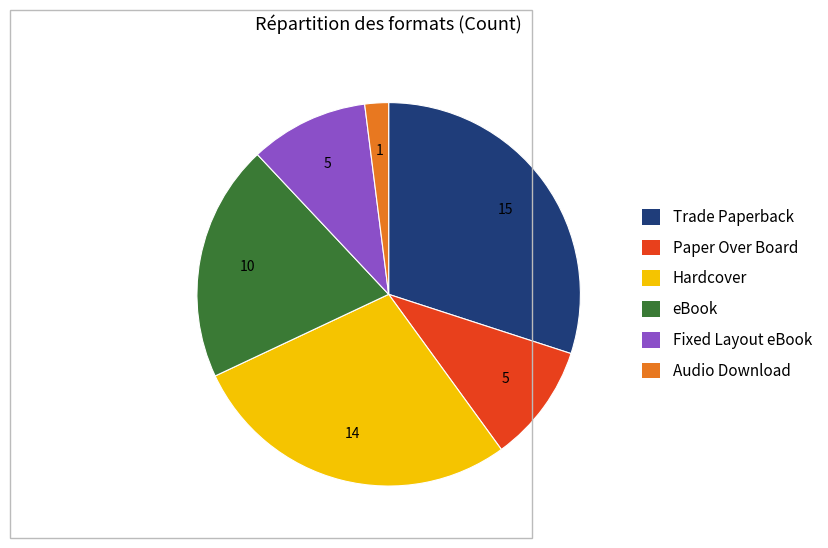

Is it true that Fixed Layout eBook is 10% of the pie?

True